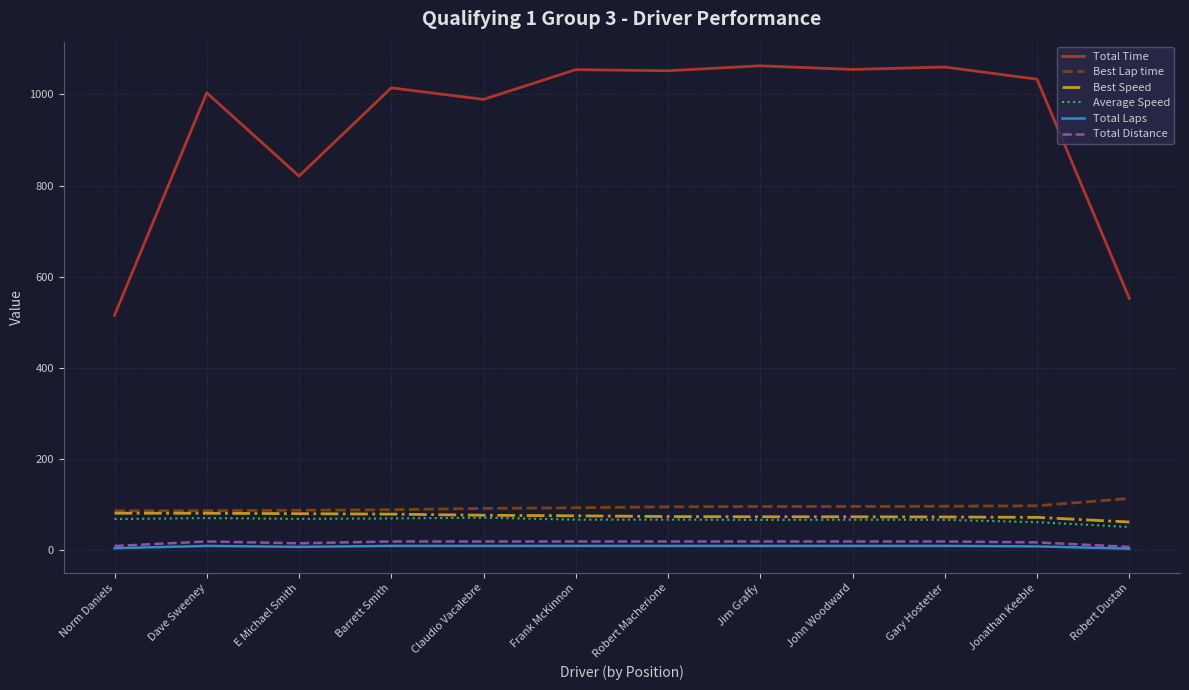

What is the sum of the Average Speed values at Norm Daniels and Dave Sweeney?

140.0